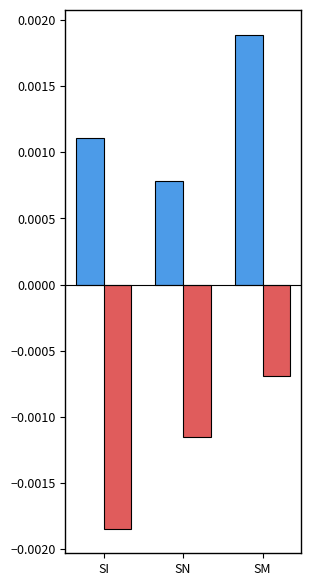

Does the chart contain stacked bars?

No